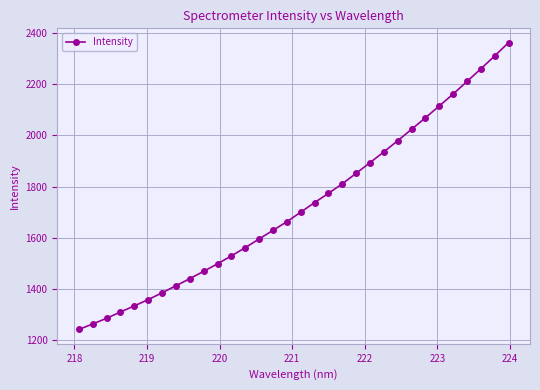

What is the smallest value displayed?

1241.0